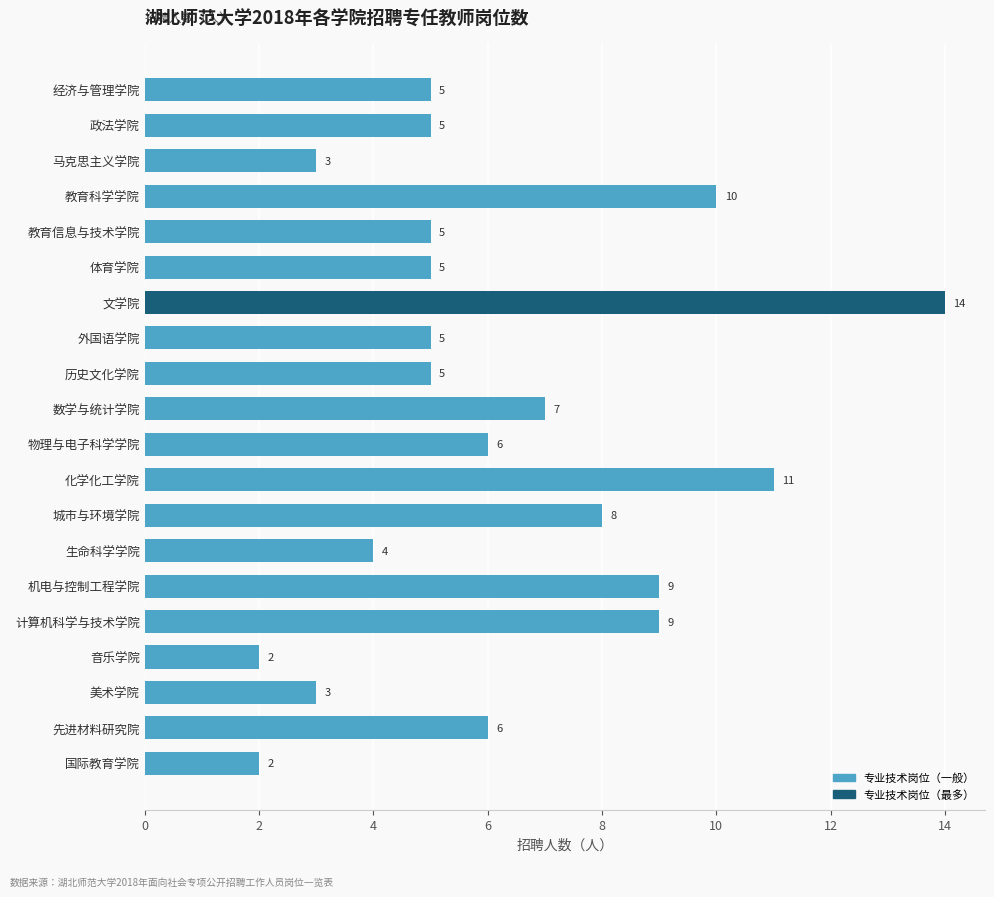

Are the bars grouped side by side (vs. stacked)?

No